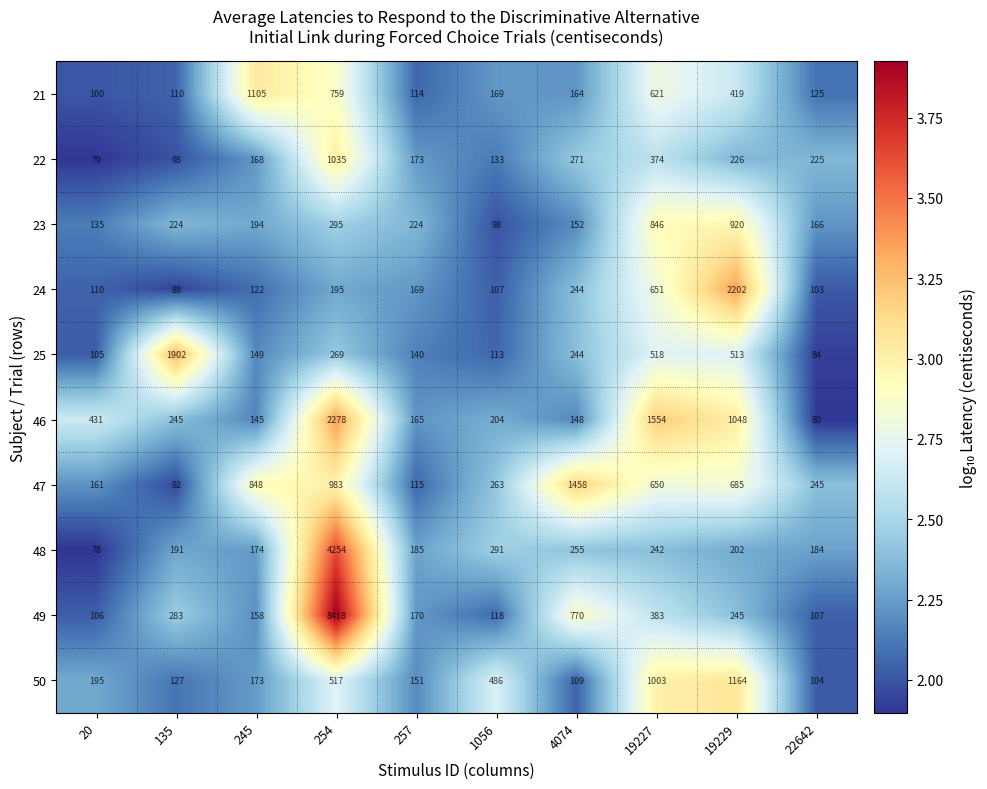

At which category is the sum across all series the highest?

254